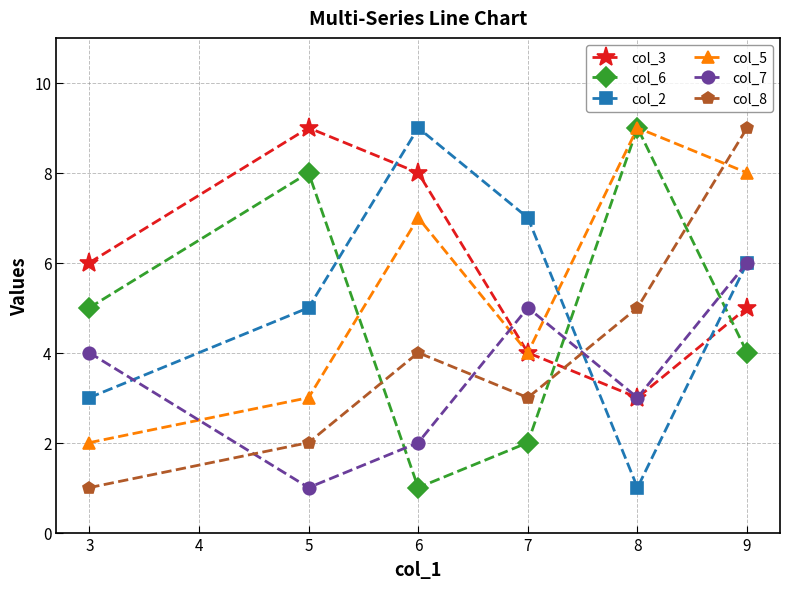

Rank the series at 5 from highest to lowest value.

col_3, col_6, col_2, col_5, col_8, col_7